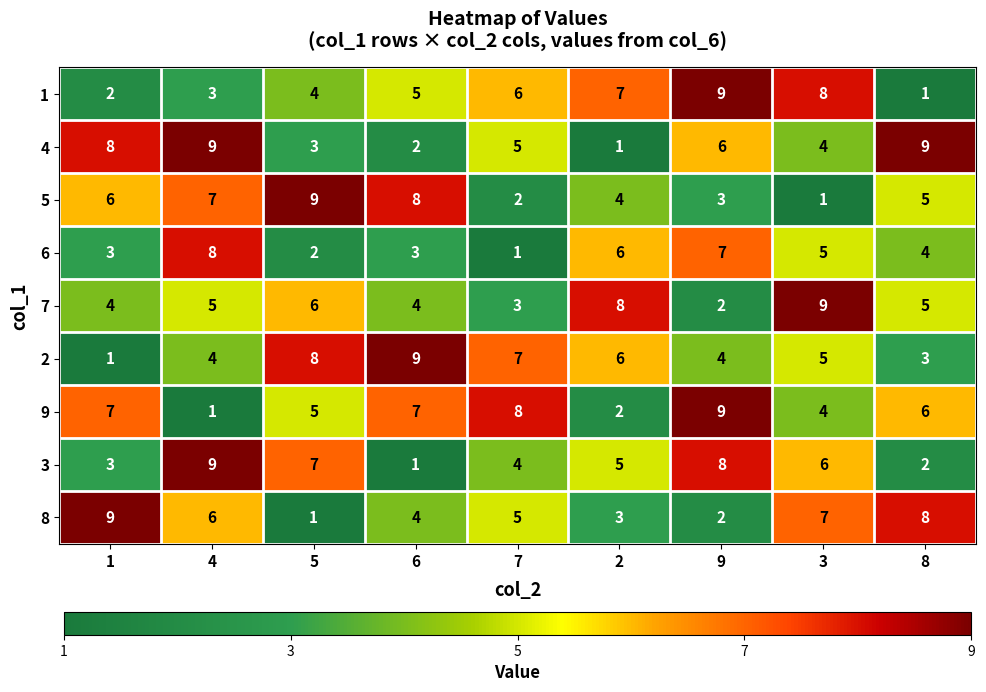

Count the 3 values in the range 3 to 7.

5